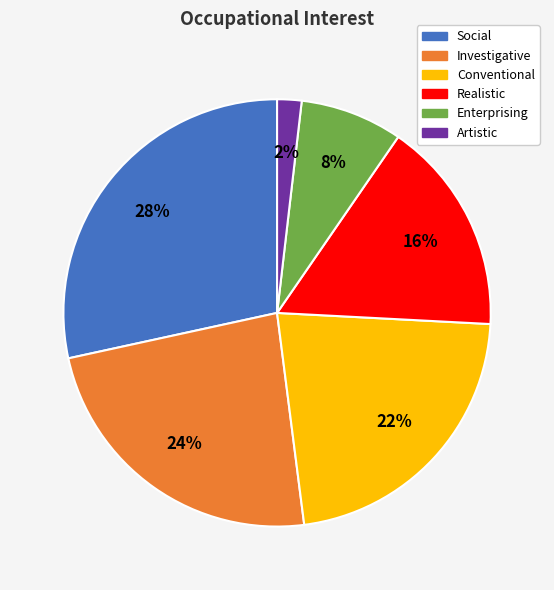

Count the number of slices in the pie.

6